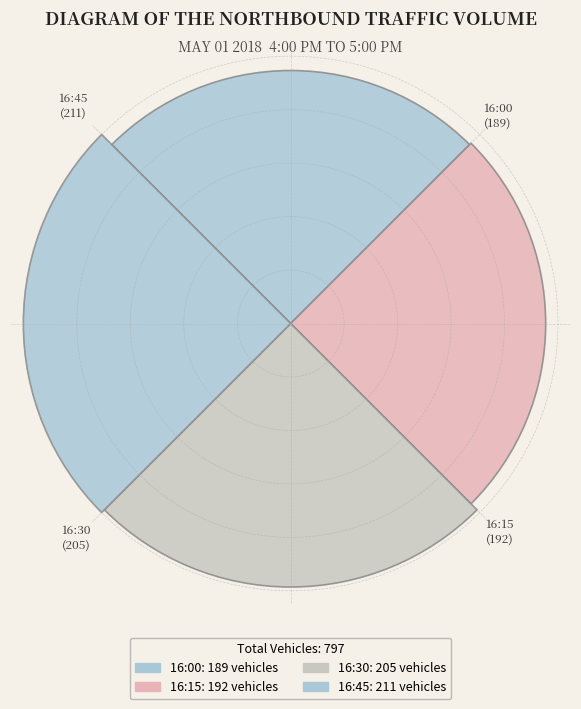

Are the bars horizontal?

No